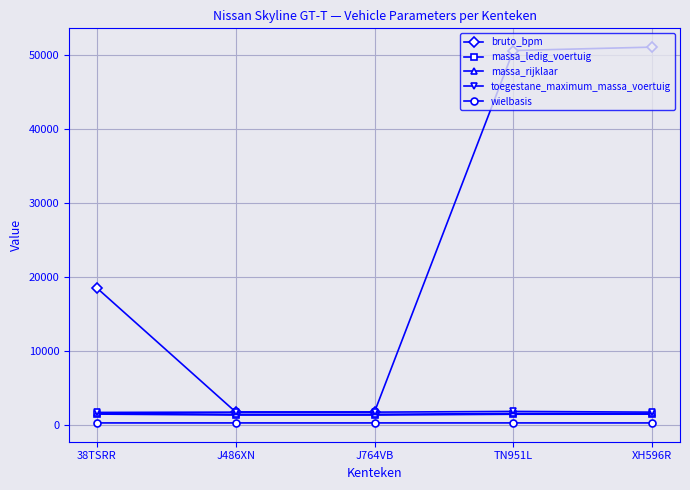

What position from the left is XH596R?

5